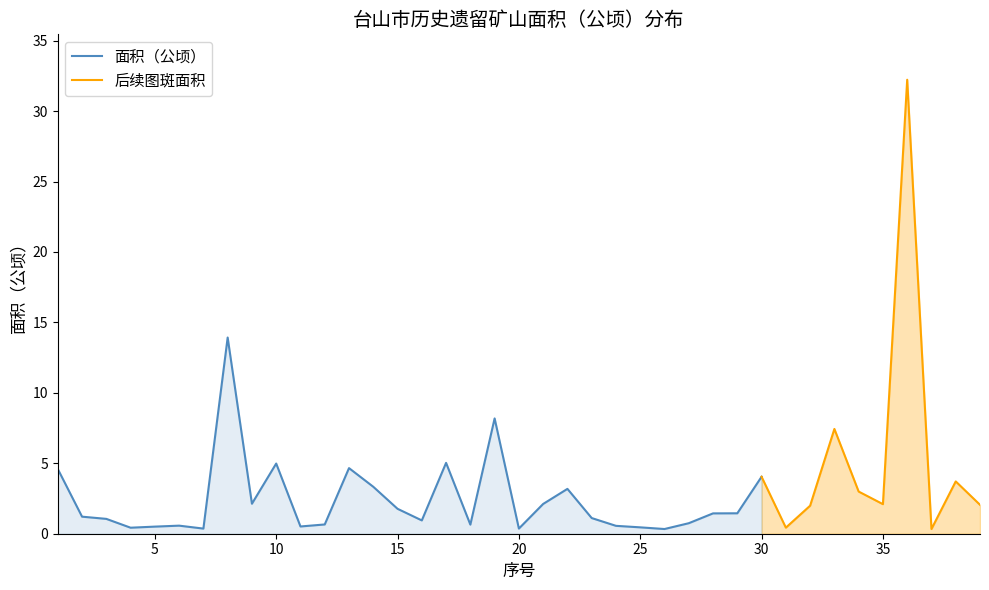

Rank the categories by value from highest to lowest.

36, 8, 19, 33, 17, 10, 13, 1, 30, 38, 14, 22, 34, 9, 21, 35, 39, 32, 15, 29, 28, 2, 23, 3, 16, 27, 12, 18, 6, 24, 11, 5, 25, 31, 4, 20, 7, 26, 37